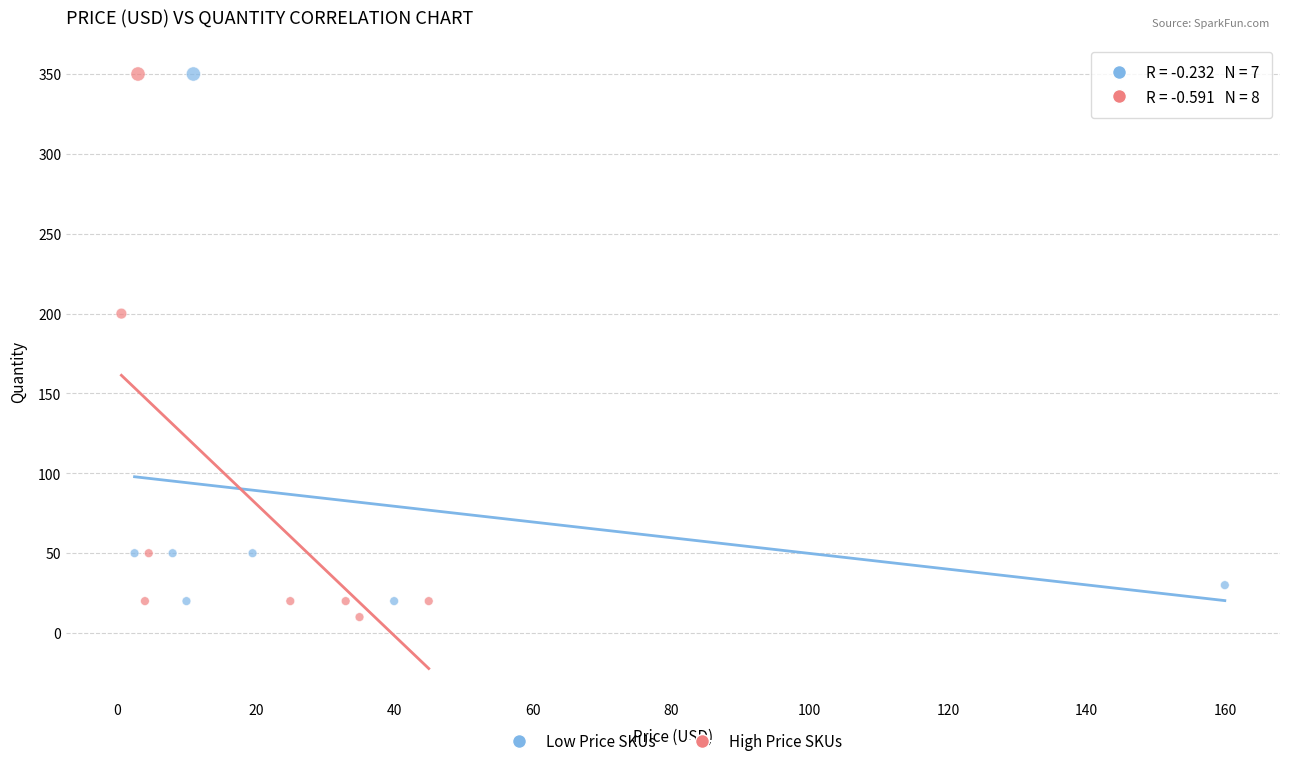

What are all the series names shown in the legend?

Low Price SKUs, High Price SKUs